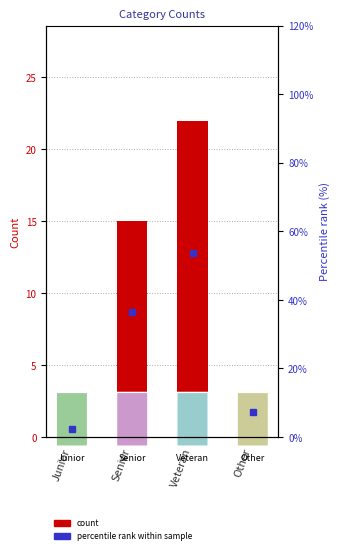

Which series has the largest range (max minus min)?

percentile rank within sample